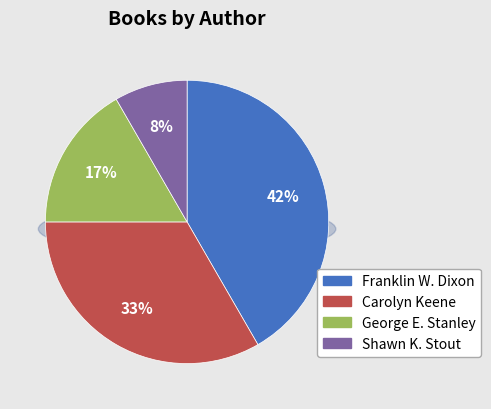

What percentage is NOT represented by Carolyn Keene?

66.7%